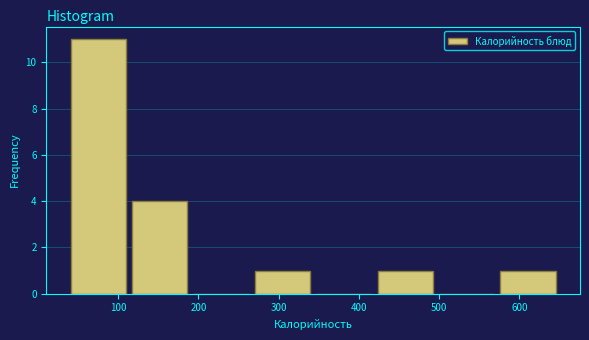

Which range on the x-axis has the tallest bar?

40 to 110